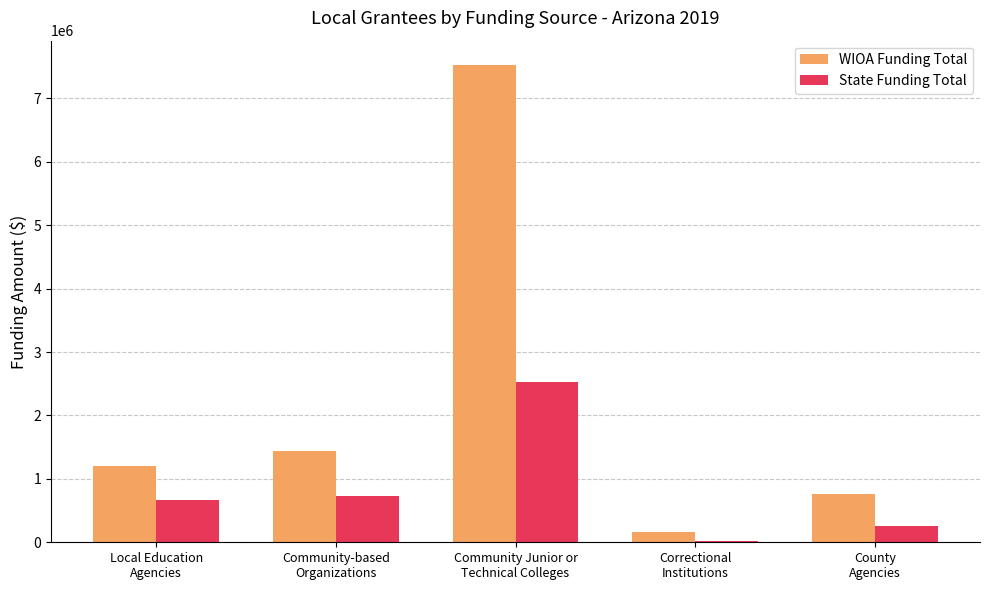

Reading left to right, list all the values displayed in this chart.

WIOA Funding Total: Local Education
Agencies=1204918	Community-based
Organizations=1443289	Community Junior or
Technical Colleges=7533133	Correctional
Institutions=162642	County
Agencies=759722
State Funding Total: Local Education
Agencies=659496	Community-based
Organizations=736652	Community Junior or
Technical Colleges=2525799	Correctional
Institutions=22758	County
Agencies=253495